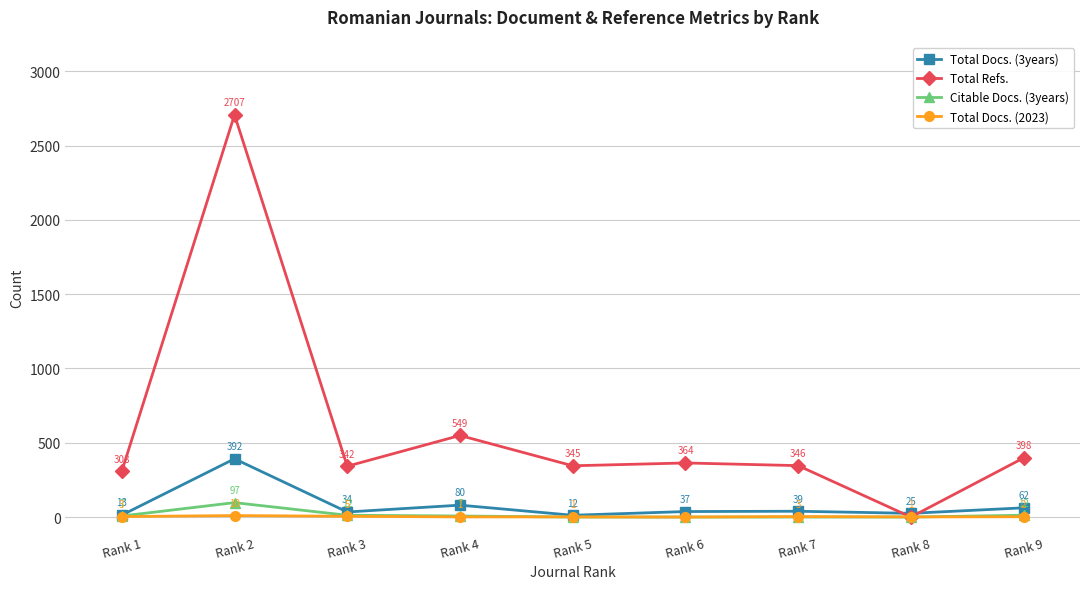

What value does the Total Refs. series have at Rank 9?

398